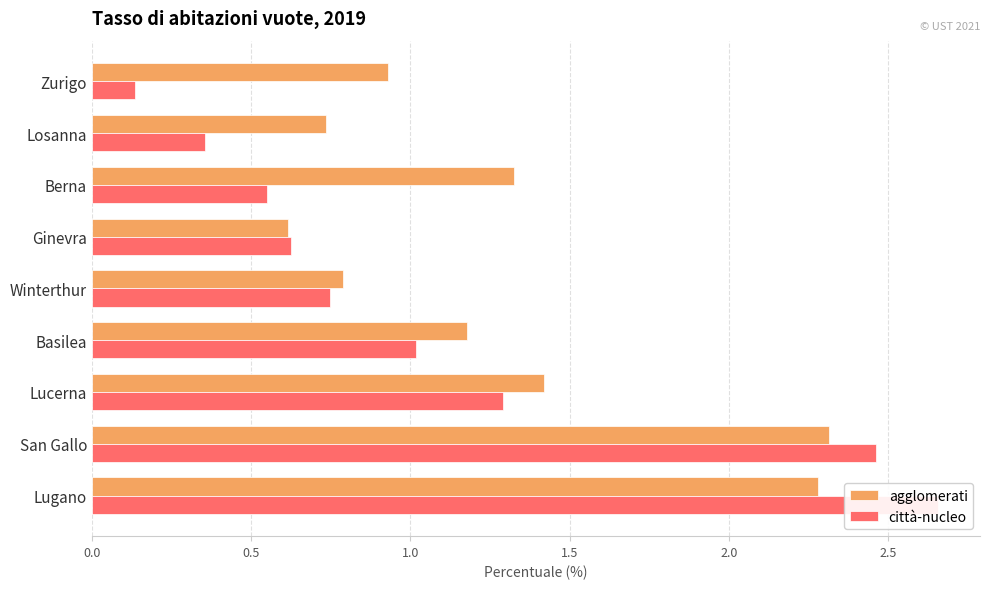

True or false: città-nucleo has a value of 1.0 at 2.5.

True